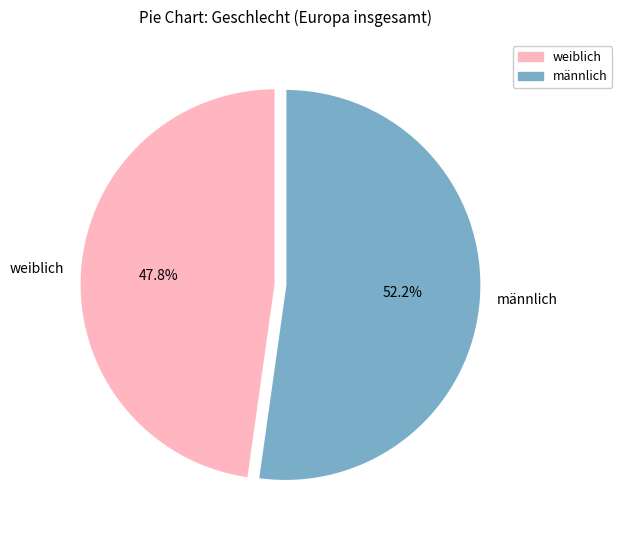

Which category accounts for the majority?

männlich